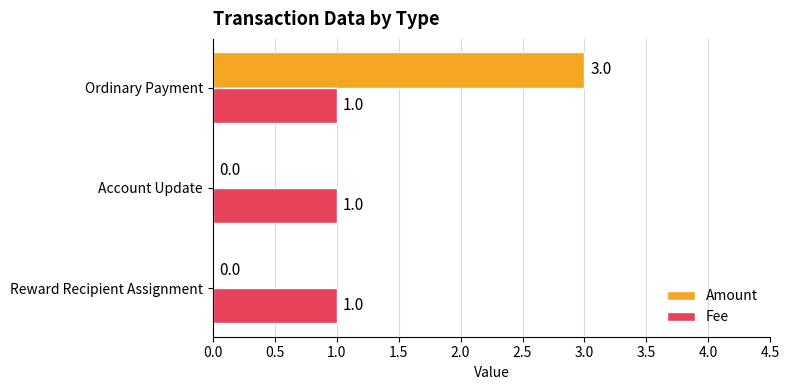

What is the sum of all Fee values?

3